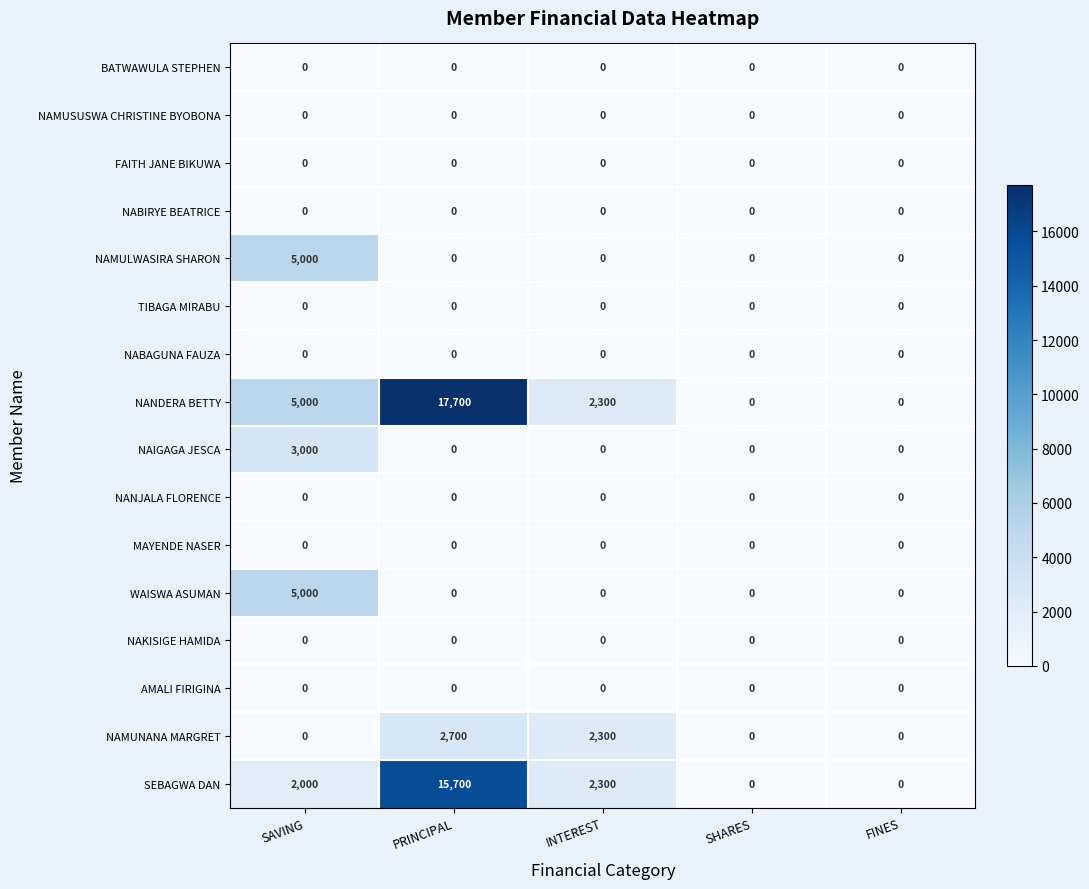

Count the NANDERA BETTY values in the range 0 to 5000.

4